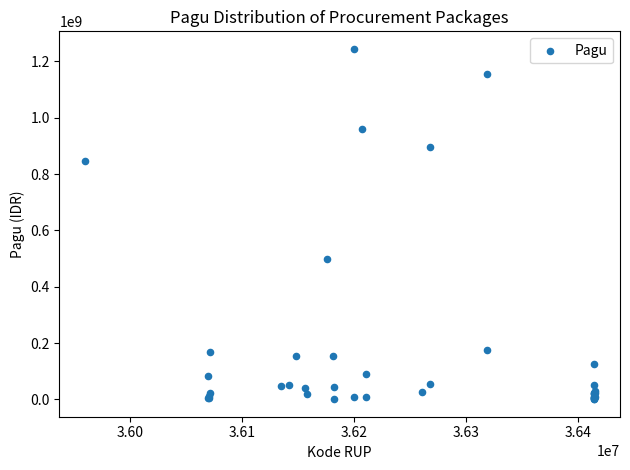

What Y value in the scatter plot is closest to 622840000?

499932000